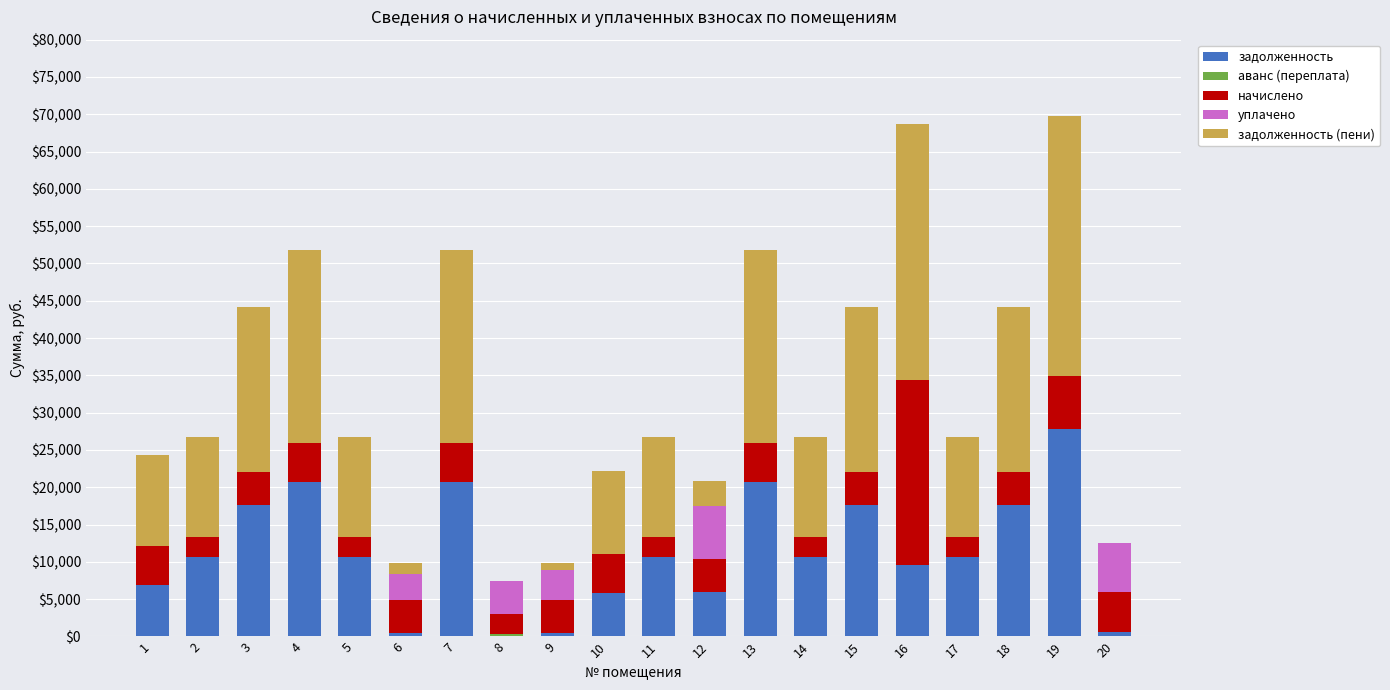

Read the задолженность value at 16.

9600.0